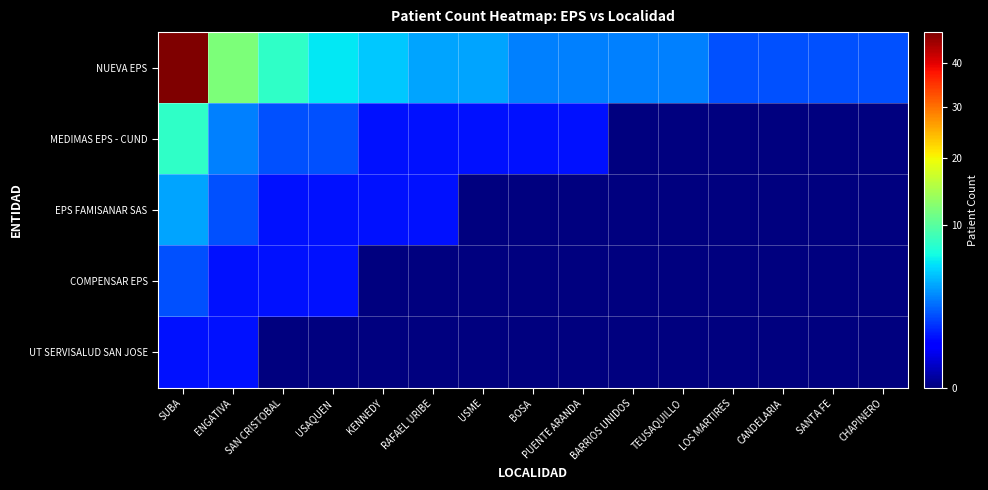

Reading right to left, list all the values displayed in this chart.

NUEVA EPS: CHAPINERO=2	SANTA FE=2	CANDELARIA=2	LOS MARTIRES=2	TEUSAQUILLO=3	BARRIOS UNIDOS=3	PUENTE ARANDA=3	BOSA=3	USME=4	RAFAEL URIBE=4	KENNEDY=5	USAQUEN=6	SAN CRISTOBAL=8	ENGATIVA=12	SUBA=48
MEDIMAS EPS - CUND: CHAPINERO=0	SANTA FE=0	CANDELARIA=0	LOS MARTIRES=0	TEUSAQUILLO=0	BARRIOS UNIDOS=0	PUENTE ARANDA=1	BOSA=1	USME=1	RAFAEL URIBE=1	KENNEDY=1	USAQUEN=2	SAN CRISTOBAL=2	ENGATIVA=3	SUBA=8
EPS FAMISANAR SAS: CHAPINERO=0	SANTA FE=0	CANDELARIA=0	LOS MARTIRES=0	TEUSAQUILLO=0	BARRIOS UNIDOS=0	PUENTE ARANDA=0	BOSA=0	USME=0	RAFAEL URIBE=1	KENNEDY=1	USAQUEN=1	SAN CRISTOBAL=1	ENGATIVA=2	SUBA=4
COMPENSAR EPS: CHAPINERO=0	SANTA FE=0	CANDELARIA=0	LOS MARTIRES=0	TEUSAQUILLO=0	BARRIOS UNIDOS=0	PUENTE ARANDA=0	BOSA=0	USME=0	RAFAEL URIBE=0	KENNEDY=0	USAQUEN=1	SAN CRISTOBAL=1	ENGATIVA=1	SUBA=2
UT SERVISALUD SAN JOSE: CHAPINERO=0	SANTA FE=0	CANDELARIA=0	LOS MARTIRES=0	TEUSAQUILLO=0	BARRIOS UNIDOS=0	PUENTE ARANDA=0	BOSA=0	USME=0	RAFAEL URIBE=0	KENNEDY=0	USAQUEN=0	SAN CRISTOBAL=0	ENGATIVA=1	SUBA=1